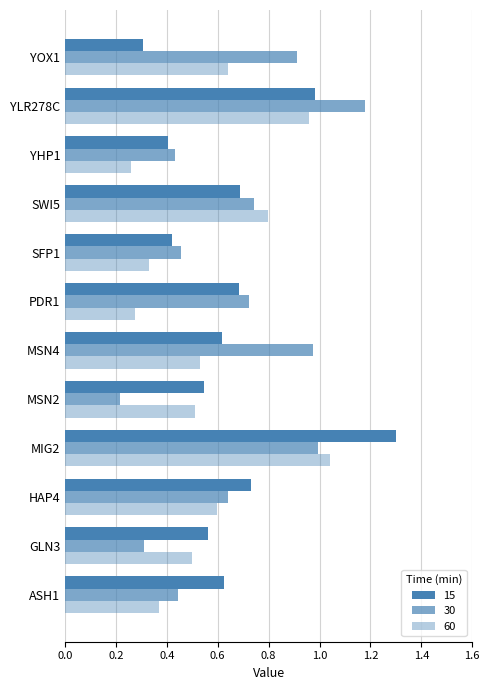

What is the total value across all series at YHP1?

1.1